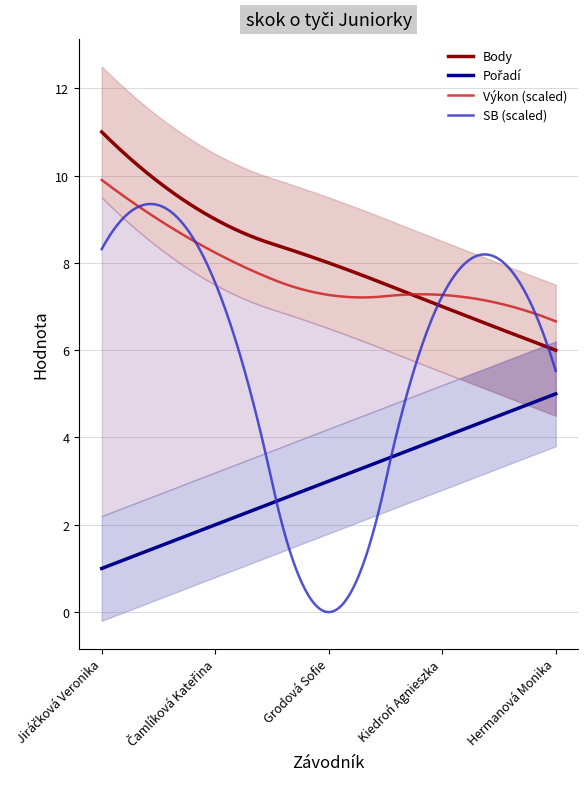

Reading left to right, transcribe all the data shown in this chart.

Pořadí: Jiráčková Veronika=1.0	Čamlíková Kateřina=2.0	Grodová Sofie=3.0	Kiedroń Agnieszka=4.0	Hermanová Monika=5.0
Body: Jiráčková Veronika=11.0	Čamlíková Kateřina=9.0	Grodová Sofie=8.0	Kiedroń Agnieszka=7.0	Hermanová Monika=6.0
Výkon: Jiráčková Veronika=3.3	Čamlíková Kateřina=2.7	Grodová Sofie=2.4	Kiedroń Agnieszka=2.4	Hermanová Monika=2.2
SB: Jiráčková Veronika=3.0	Čamlíková Kateřina=2.7	Grodová Sofie=0.0	Kiedroń Agnieszka=2.6	Hermanová Monika=2.0